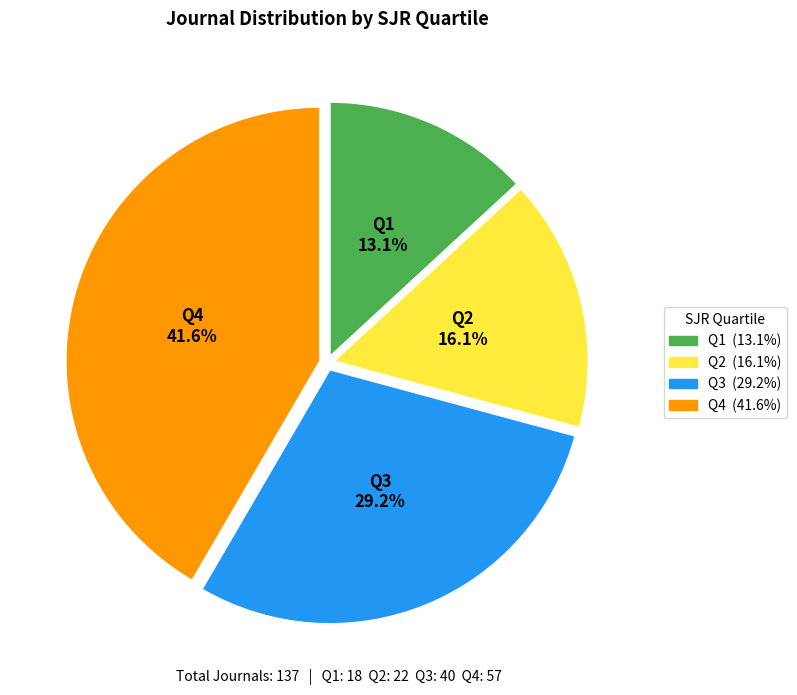

To the nearest percent, what is the difference between the largest and smallest slice percentages?

28%